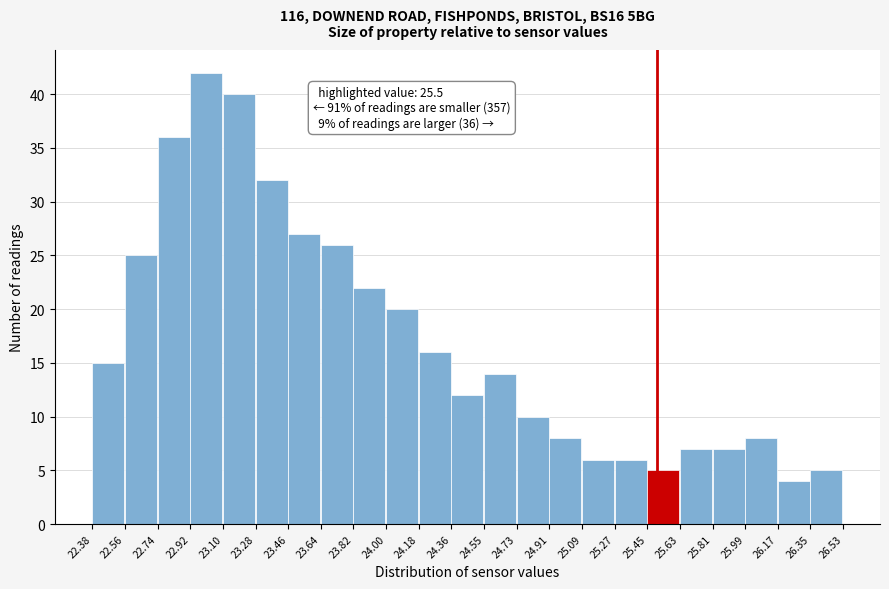

Which range on the x-axis has the tallest bar?

22.92 to 23.10